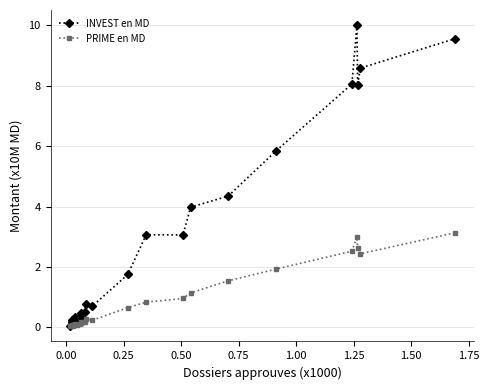

What is the maximum value for INVEST en MD?

10.0